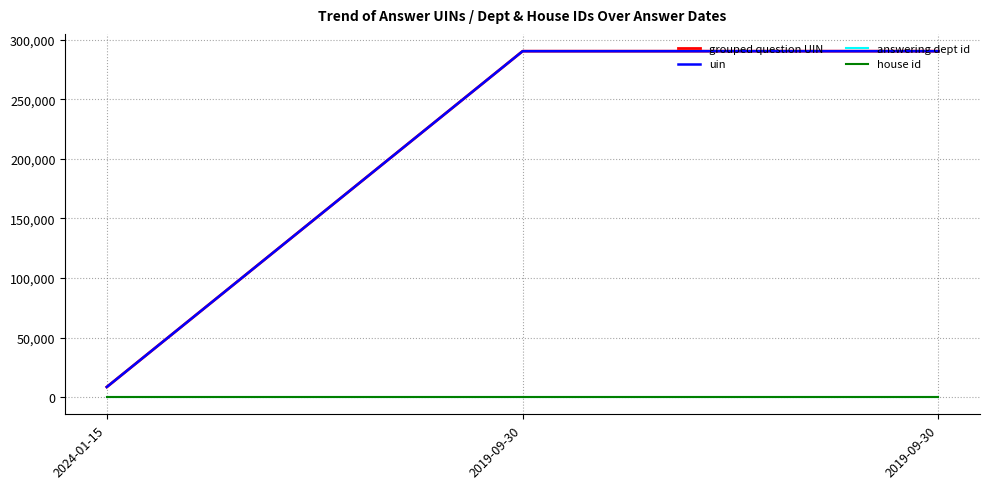

What is the minimum value for uin?

8420